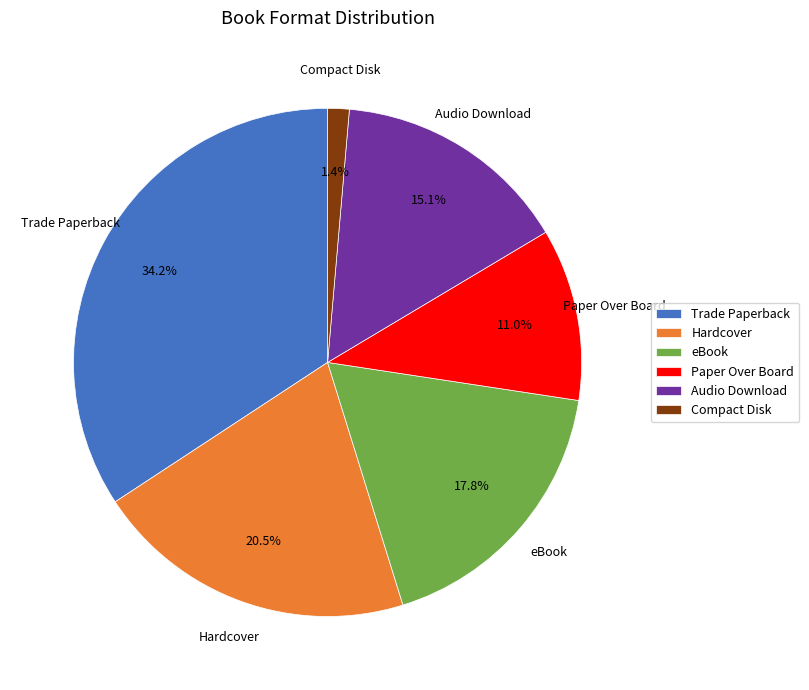

Which slice is the smallest?

Compact Disk